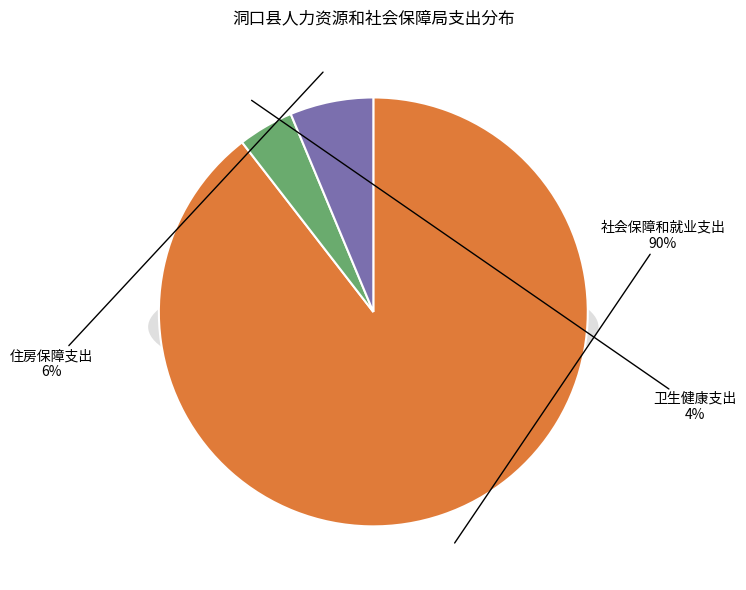

Is it true that 卫生健康支出 is 19% of the pie?

False